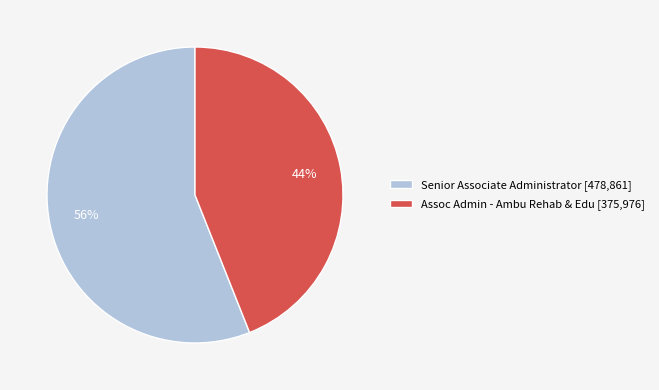

To the nearest percent, what portion does Assoc Admin - Ambu Rehab & Edu represent?

44%